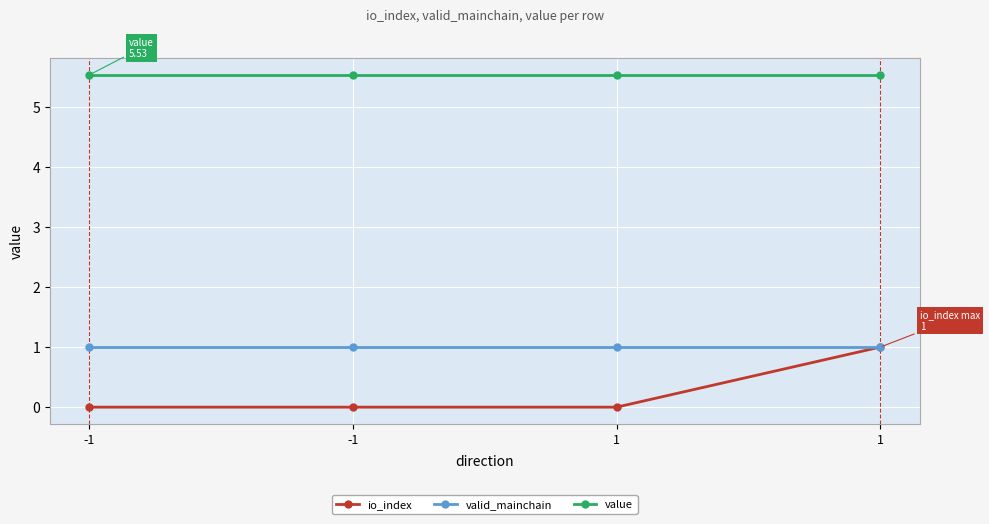

How many lines are shown in the chart?

3